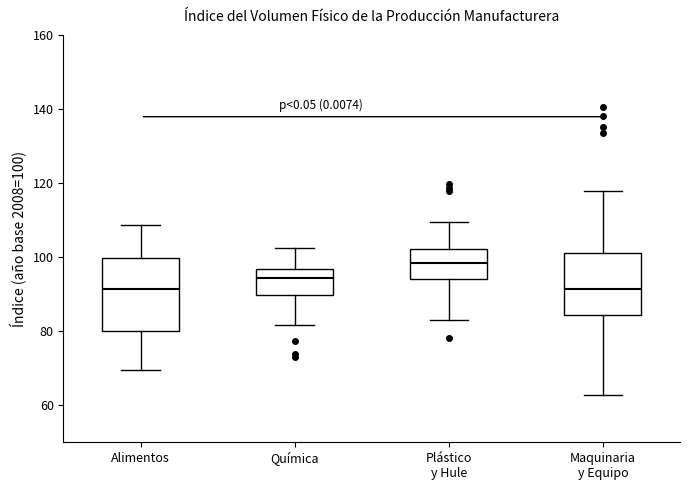

Where does the lower whisker of the box for Química end on the y-axis? The values are not printed on the chart, so give them approximately, as read against the axis.

82